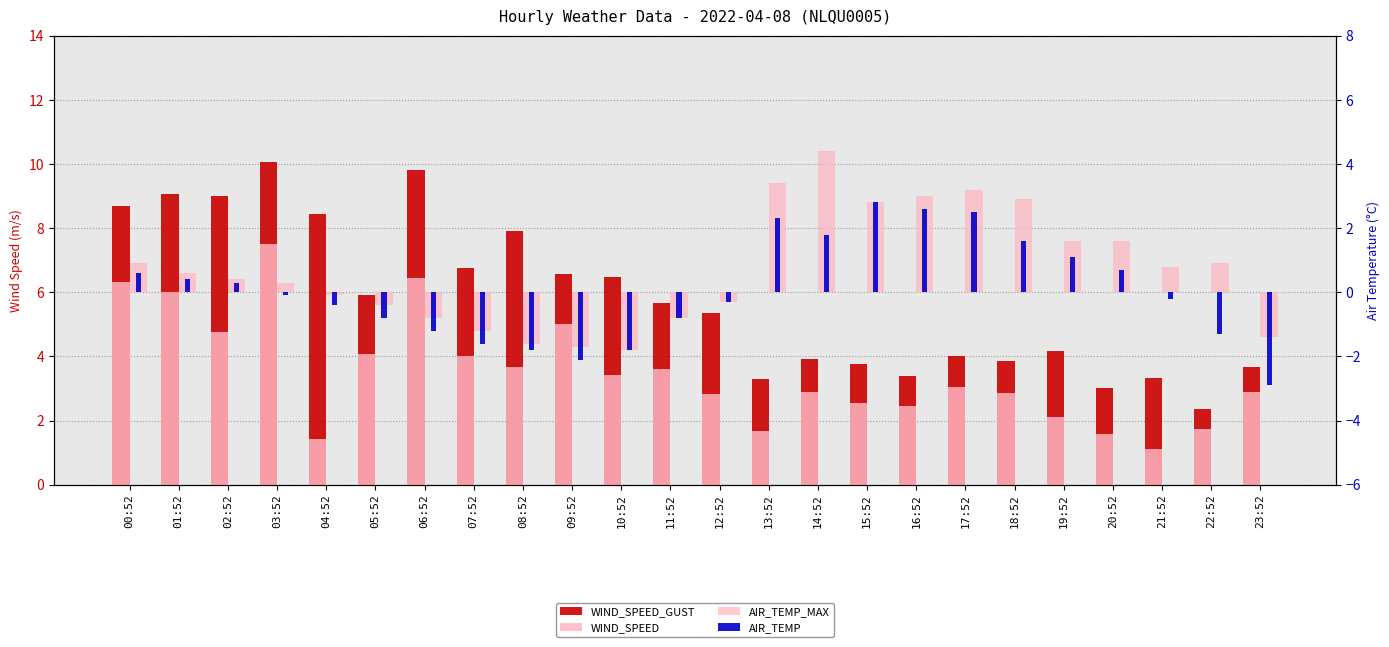

At which label does AIR_TEMP first exceed 0?

00:52